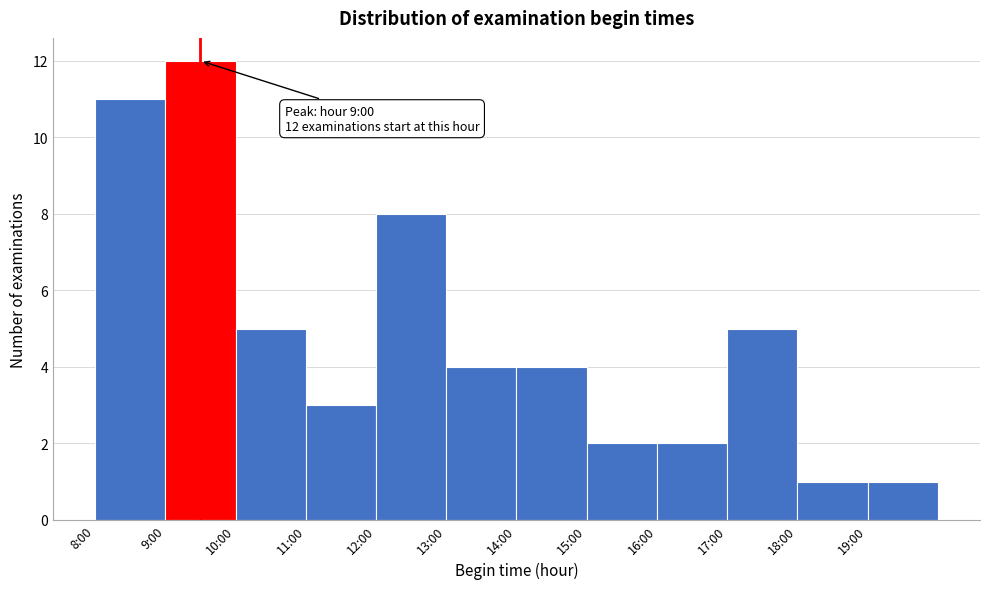

Reading right to left, transcribe all the data shown in this chart.

1	1	5	2	2	4	4	8	3	5	12	11